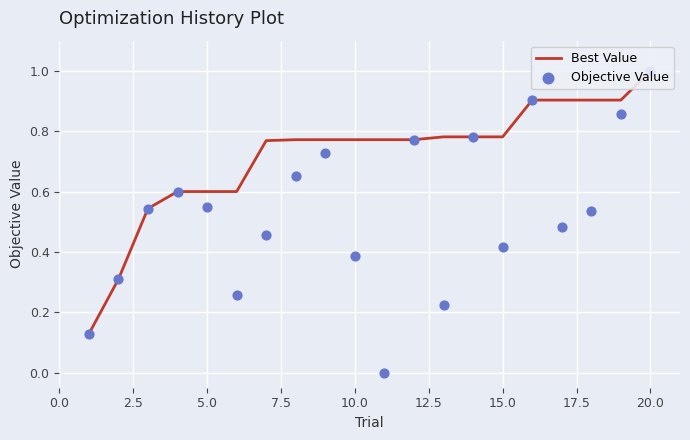

What are all the series names shown in the legend?

Best Value, Objective Value